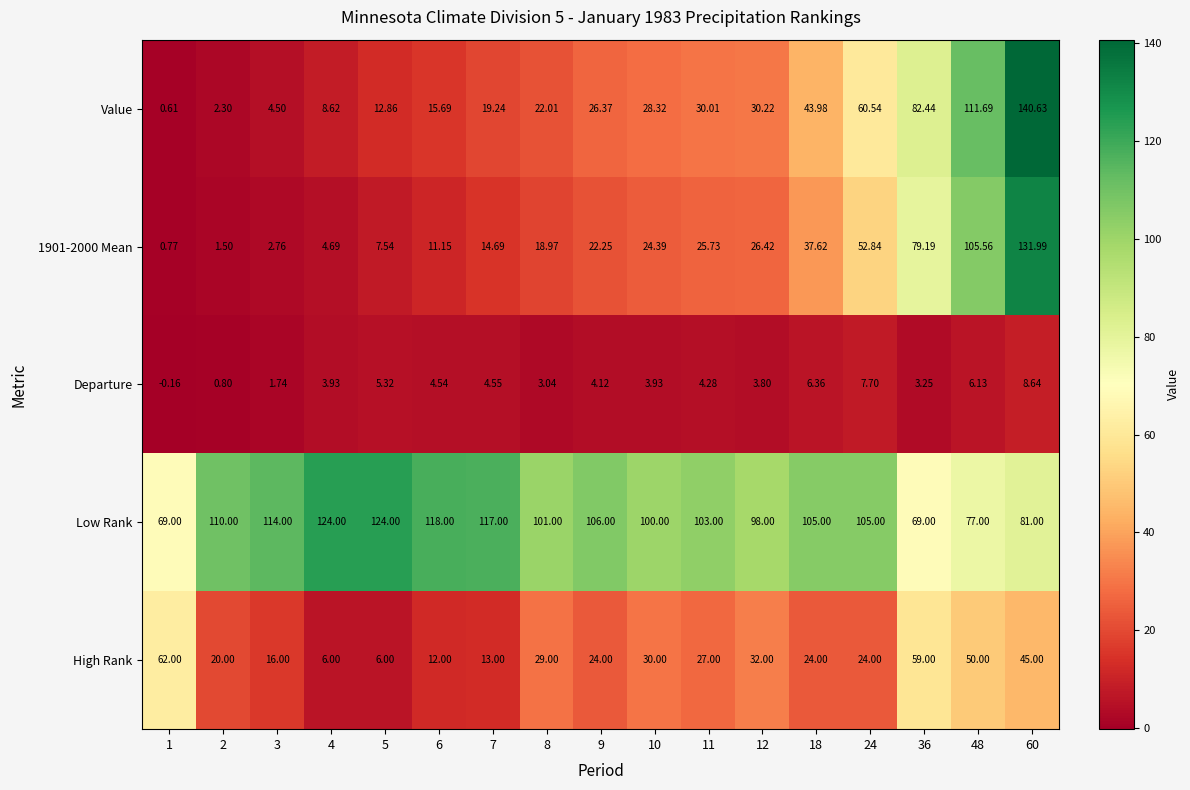

Which series changed the most between 4 and 48?

Value